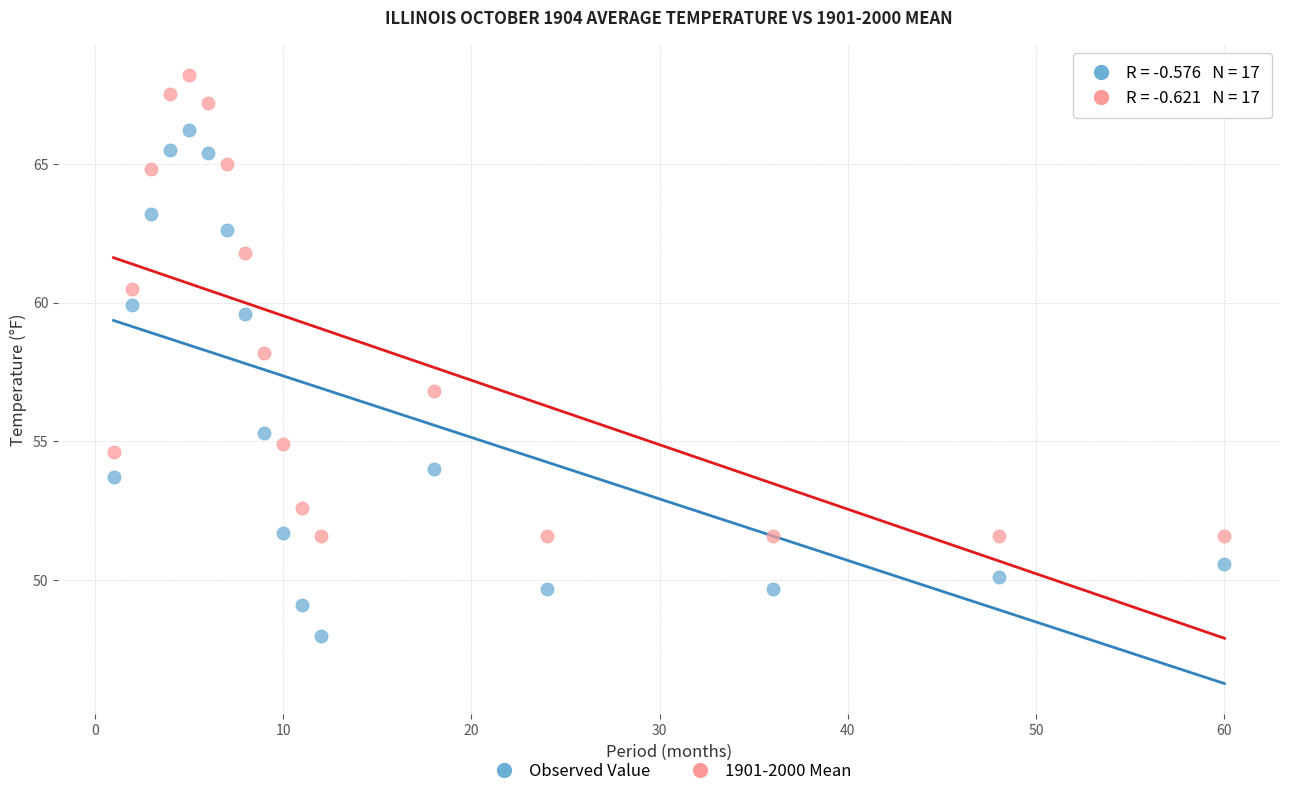

Which series reaches the minimum Y coordinate?

Observed Value